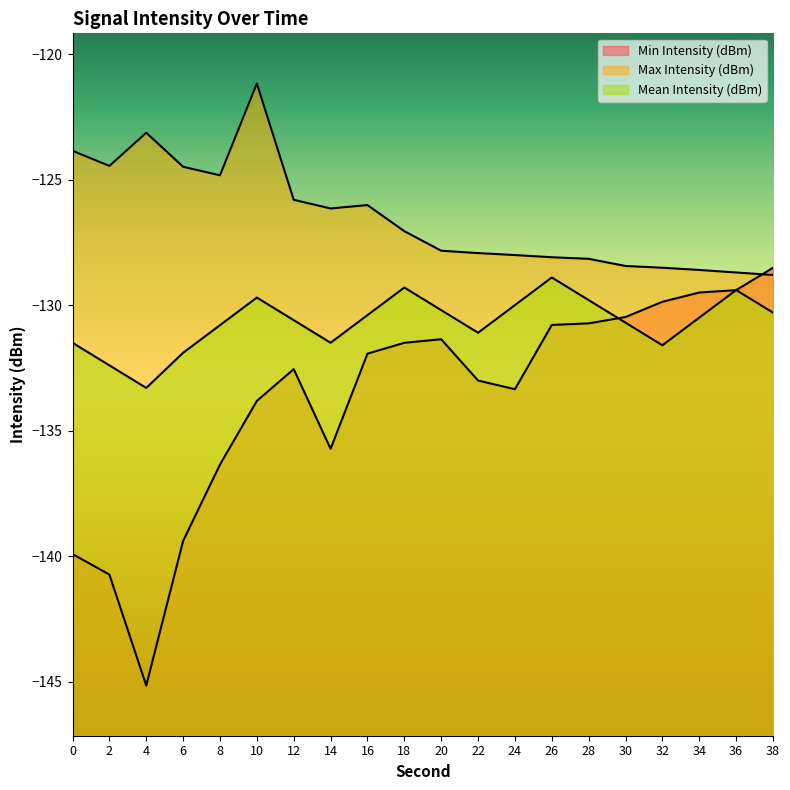

At which label does Max Intensity (dBm) reach its minimum?

38